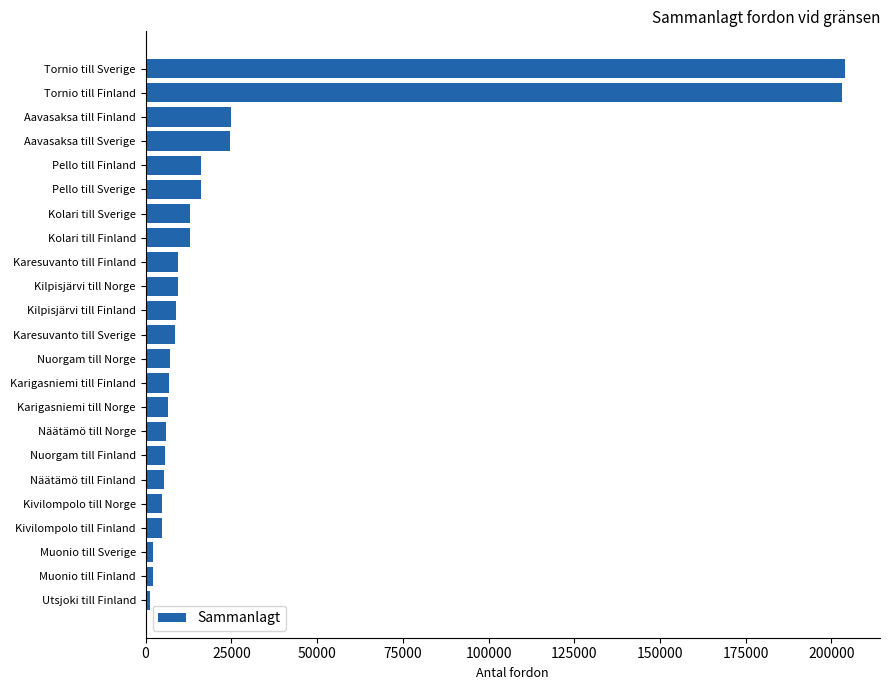

What is the change in value from Nuorgam till Finland to Pello till Finland?

+10298